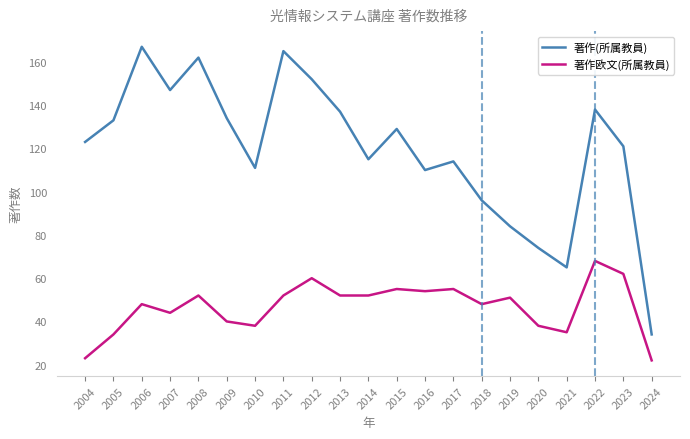

Which category has the highest value in the 著作欧文(所属教員) series?

2022